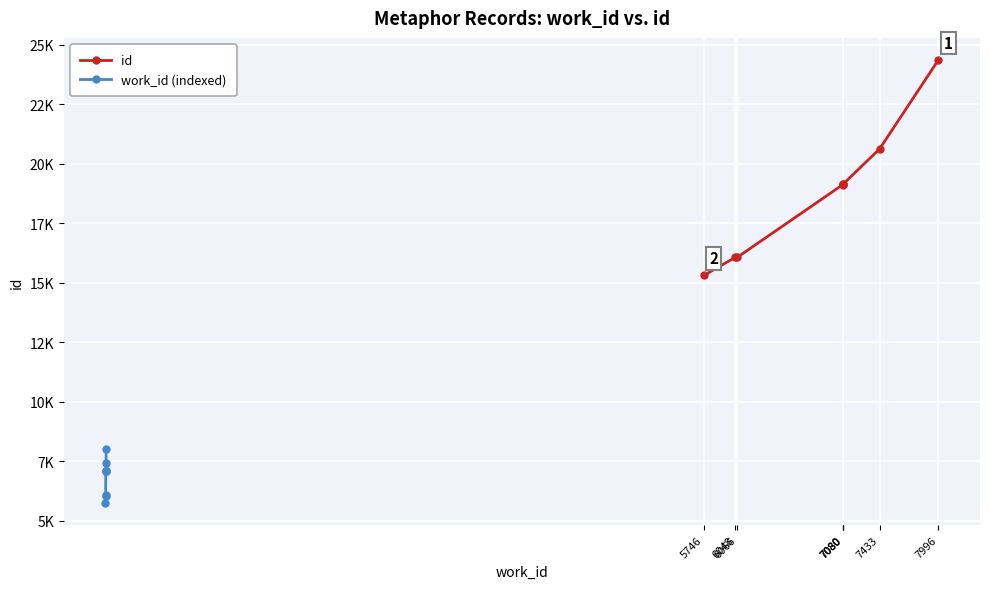

How many values in the work_id (indexed) series are below 7080?

3